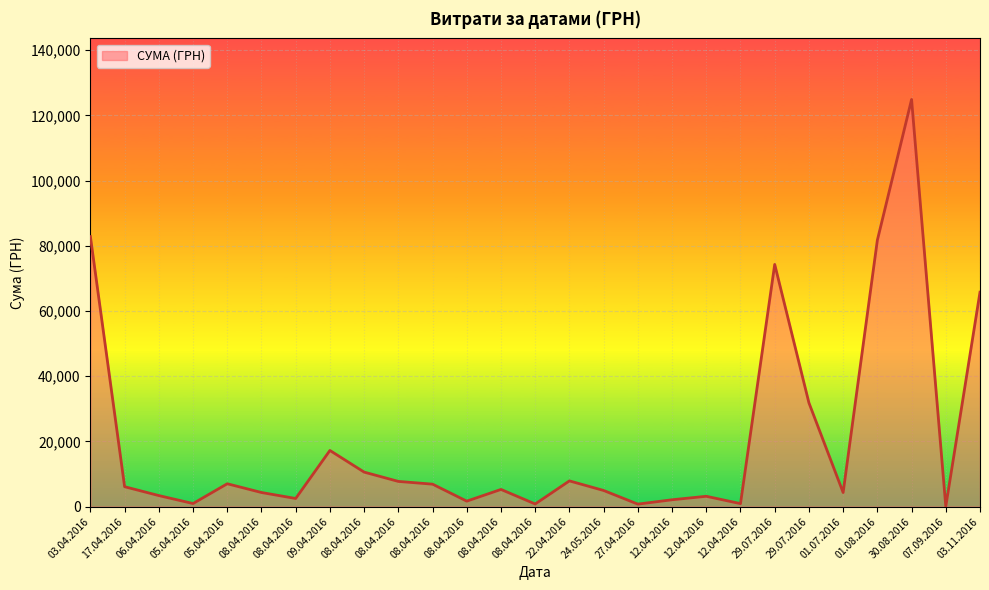

At which category does the data reach its first local peak?

05.04.2016